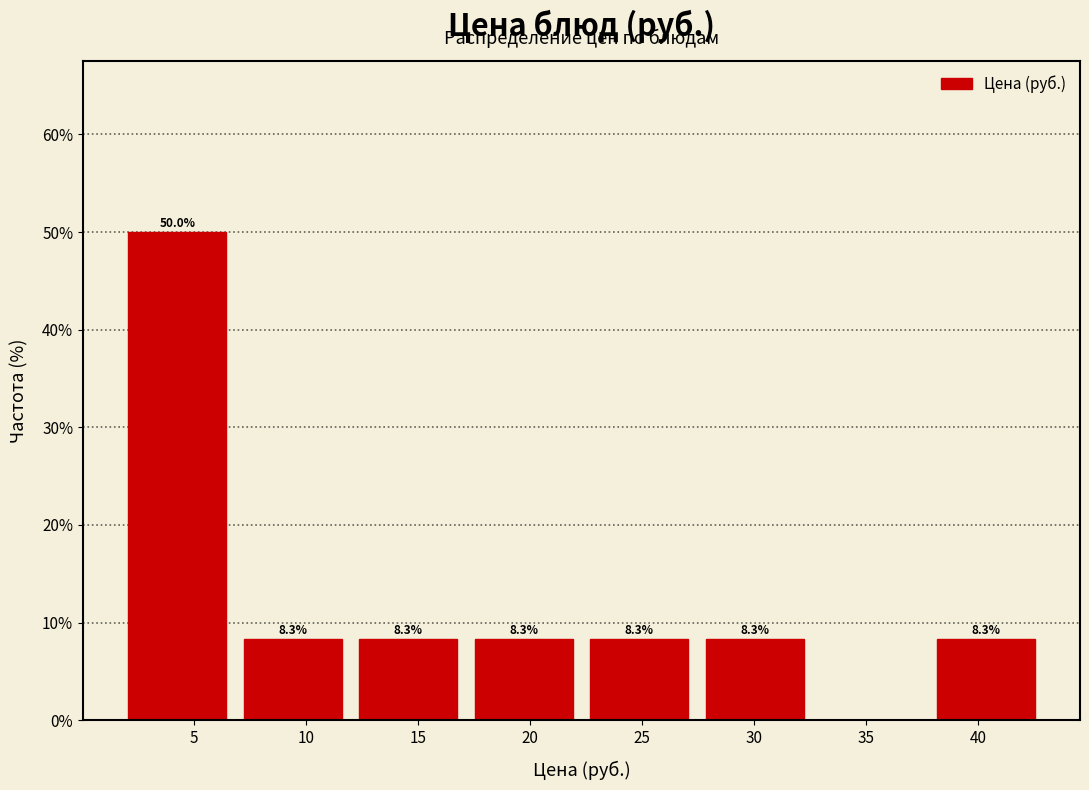

Over which range of the x-axis is the bar tallest?

1.5 to 7.0